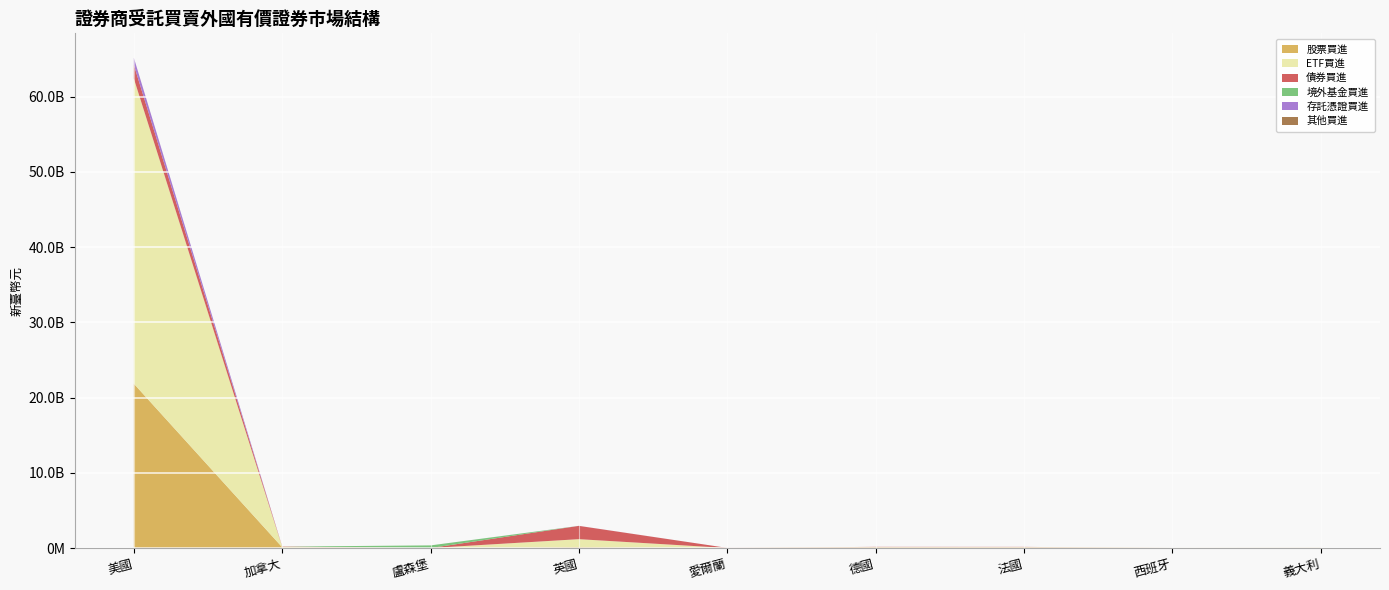

Reading left to right, list all the values displayed in this chart.

股票買進: 美國=21836265646	加拿大=99998254	盧森堡=0	英國=127987195	愛爾蘭=0	德國=121352460	法國=120370332	西班牙=12297876	義大利=32767835
ETF買進: 美國=40551446942	加拿大=50054577	盧森堡=0	英國=1048456476	愛爾蘭=0	德國=0	法國=0	西班牙=0	義大利=0
債券買進: 美國=1819422619	加拿大=37829924	盧森堡=0	英國=1765947840	愛爾蘭=13980277	德國=33203621	法國=29531206	西班牙=0	義大利=0
境外基金買進: 美國=3070200	加拿大=0	盧森堡=347845828	英國=19790	愛爾蘭=257000	德國=0	法國=0	西班牙=0	義大利=0
存託憑證買進: 美國=937593487	加拿大=0	盧森堡=0	英國=5718604	愛爾蘭=0	德國=0	法國=0	西班牙=0	義大利=0
其他買進: 美國=4516189	加拿大=0	盧森堡=0	英國=0	愛爾蘭=0	德國=0	法國=0	西班牙=0	義大利=0